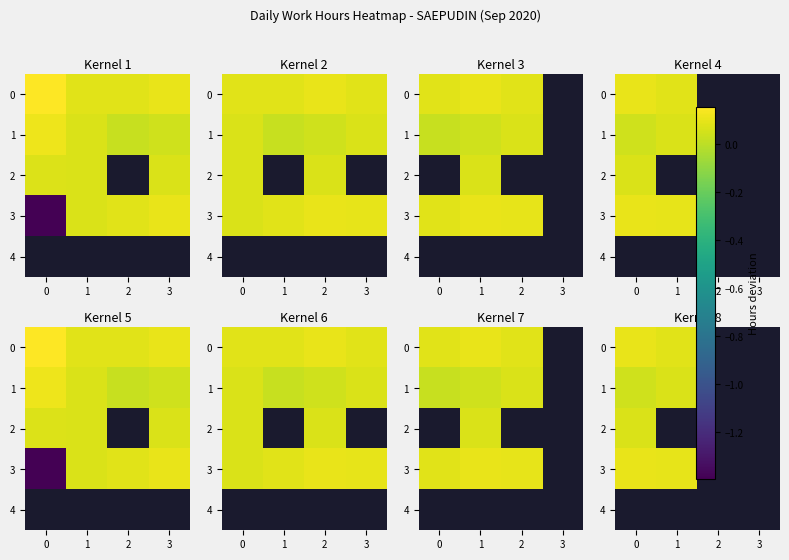

What is the maximum value shown in the chart?

0.1